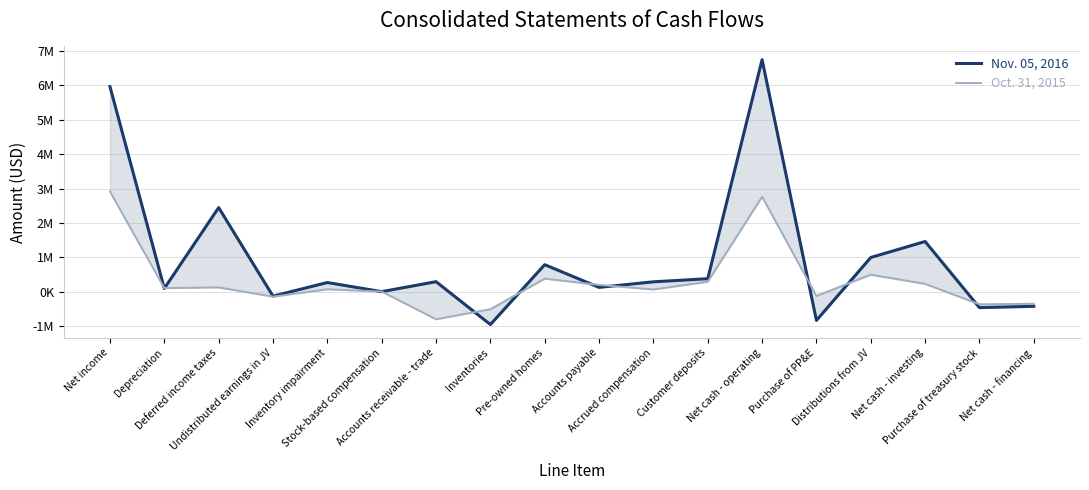

What is the difference between the highest and lowest values at Accrued compensation?

222171